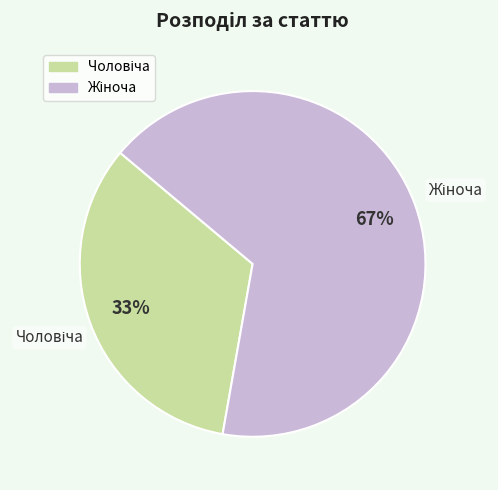

To the nearest percent, what is the average slice percentage?

50%